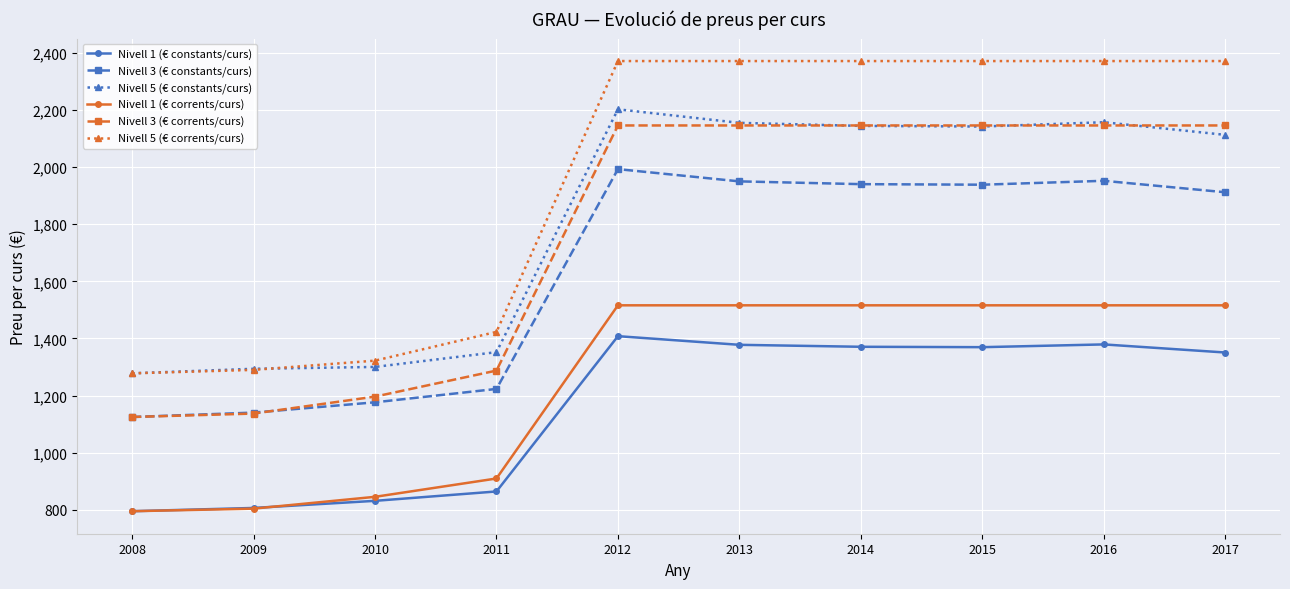

The Nivell 5 (€ constants/curs) series shows 3356.4 at 2014. True or false?

False